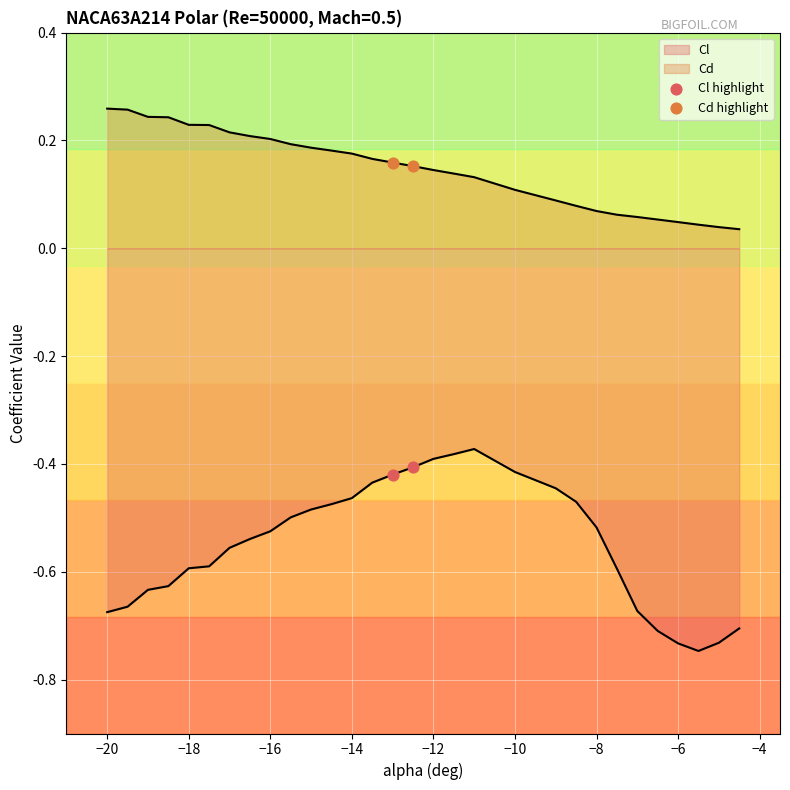

Which series contains the lowest Y value?

Cl highlight